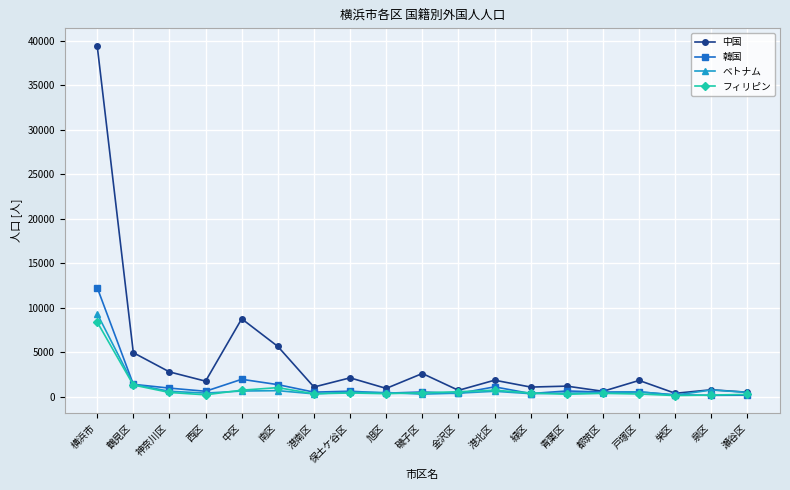

Which category has the highest value in the フィリピン series?

横浜市